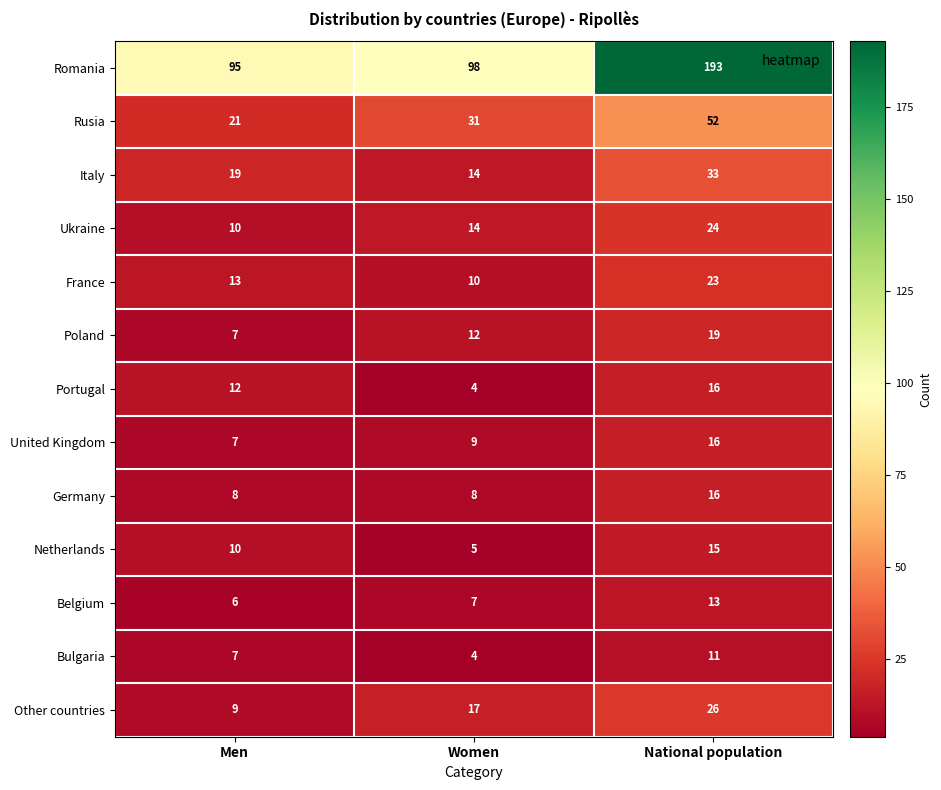

List the labels in order of Bulgaria value, largest first.

National population, Men, Women